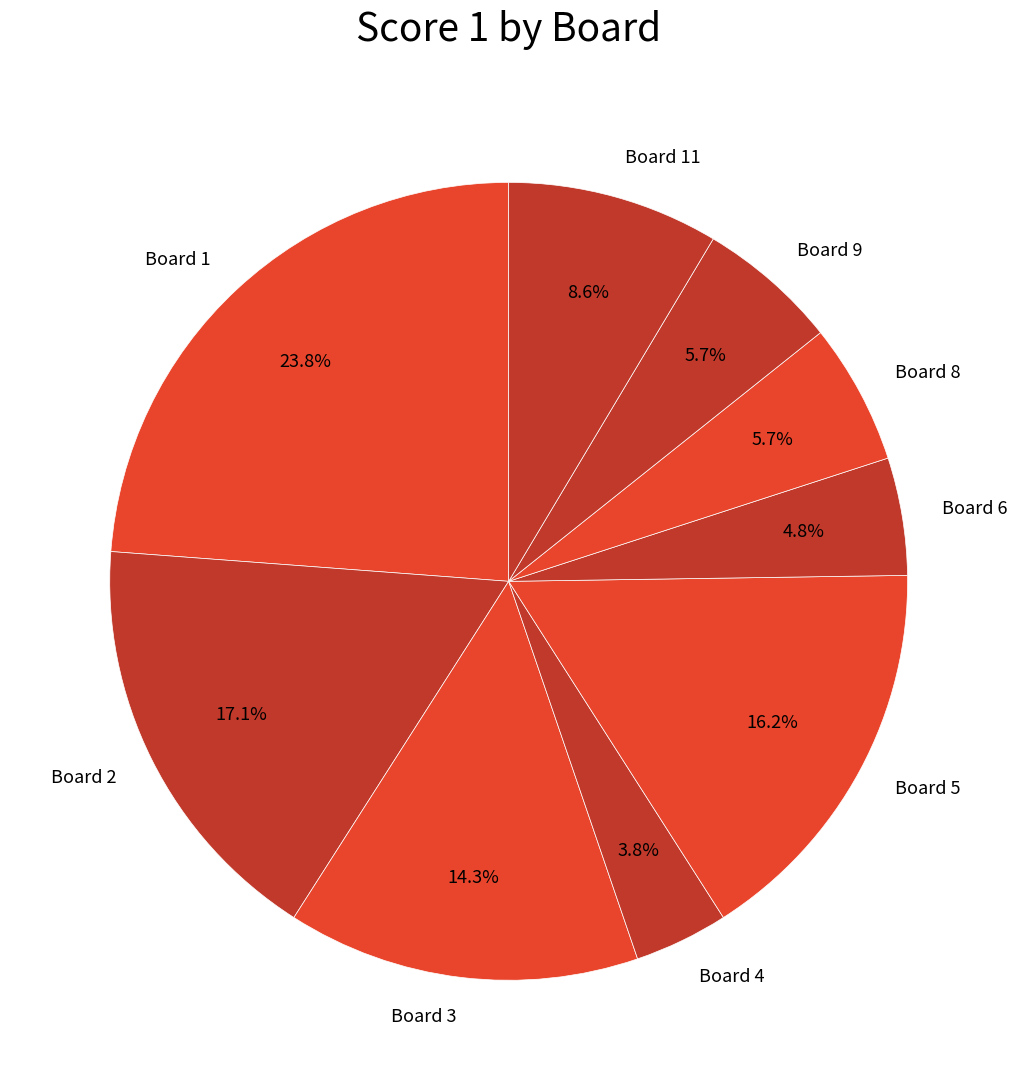

Does Board 3 account for over 50% of the chart?

No